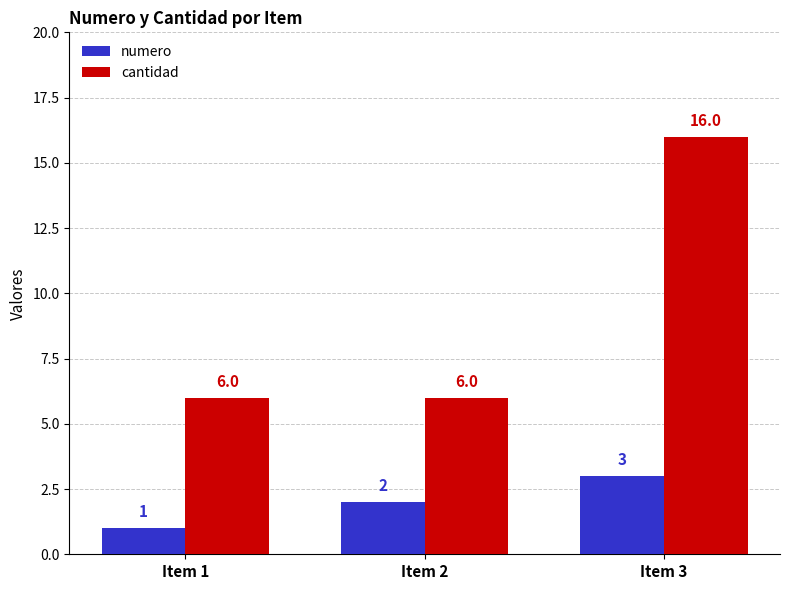

Read the numero value at Item 2.

2